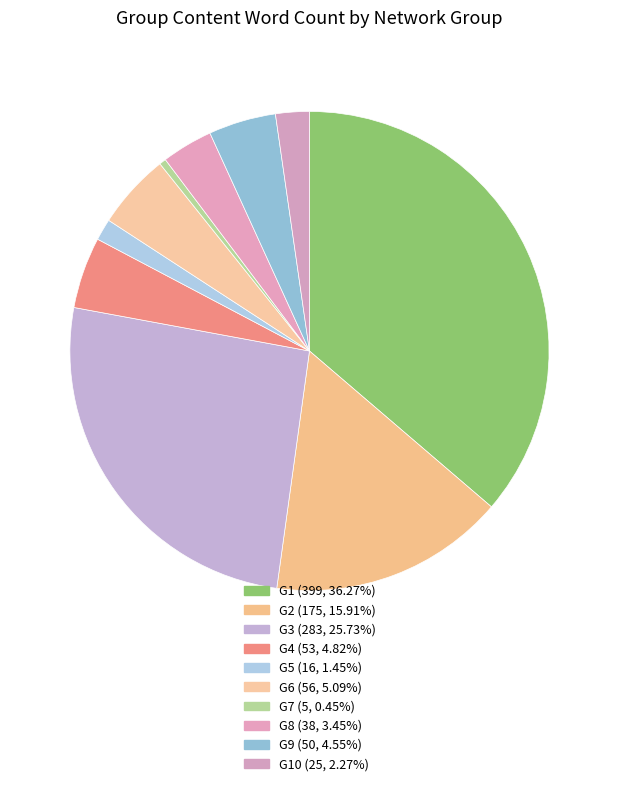

How many segments does this pie chart have?

10